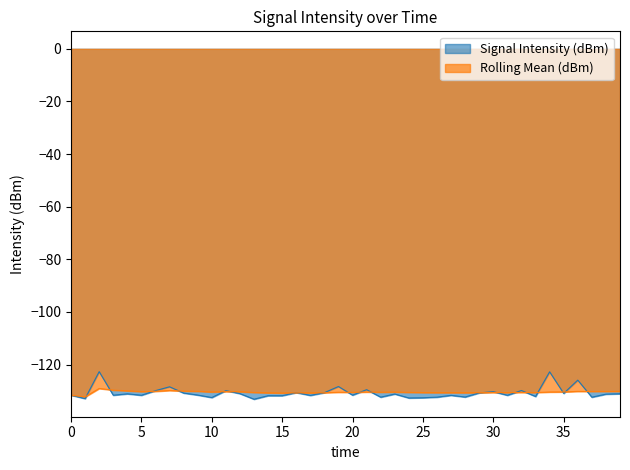

What is the total value across all series at 25?

-263.2